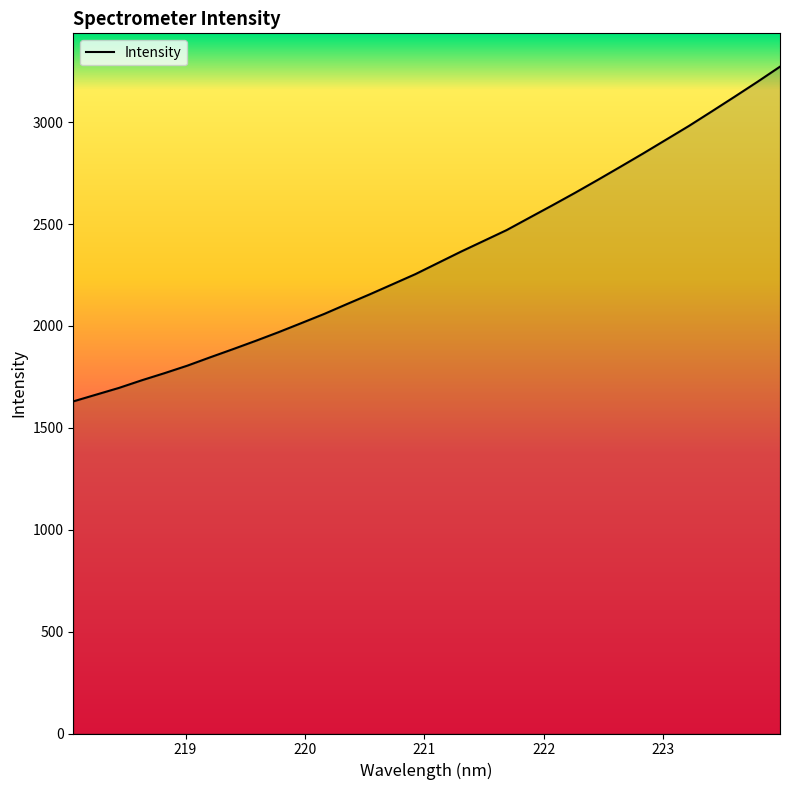

Is this an area chart (filled region under the line)?

No